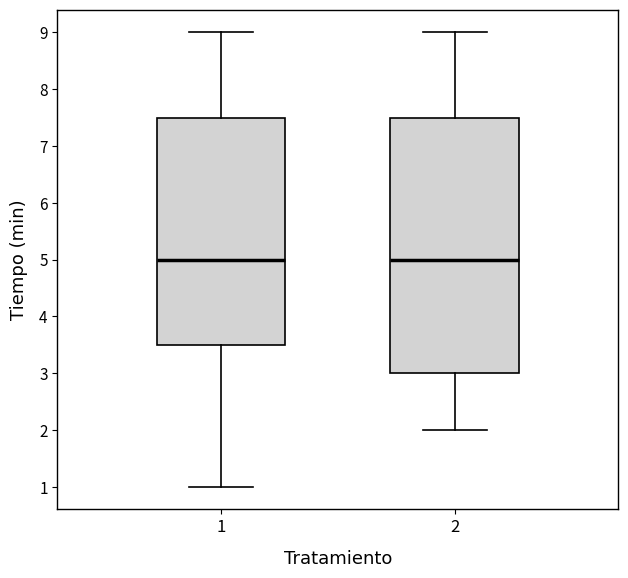

Where does the lower whisker of the box at x = 2 end on the y-axis? The values are not printed on the chart, so give them approximately, as read against the axis.

2.0